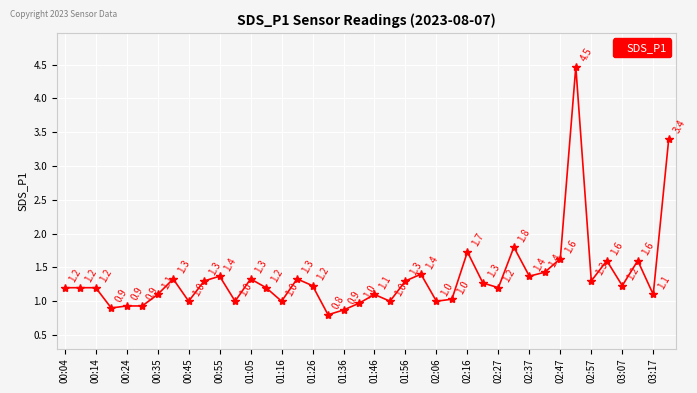

What is the value of the 37th point from the left?

1.2